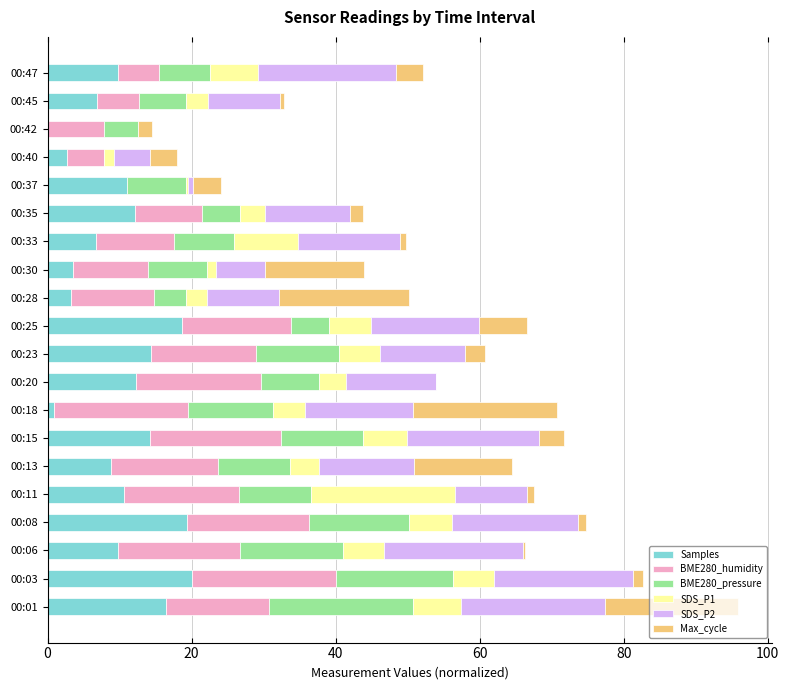

At which category is the sum across all series the highest?

00:01